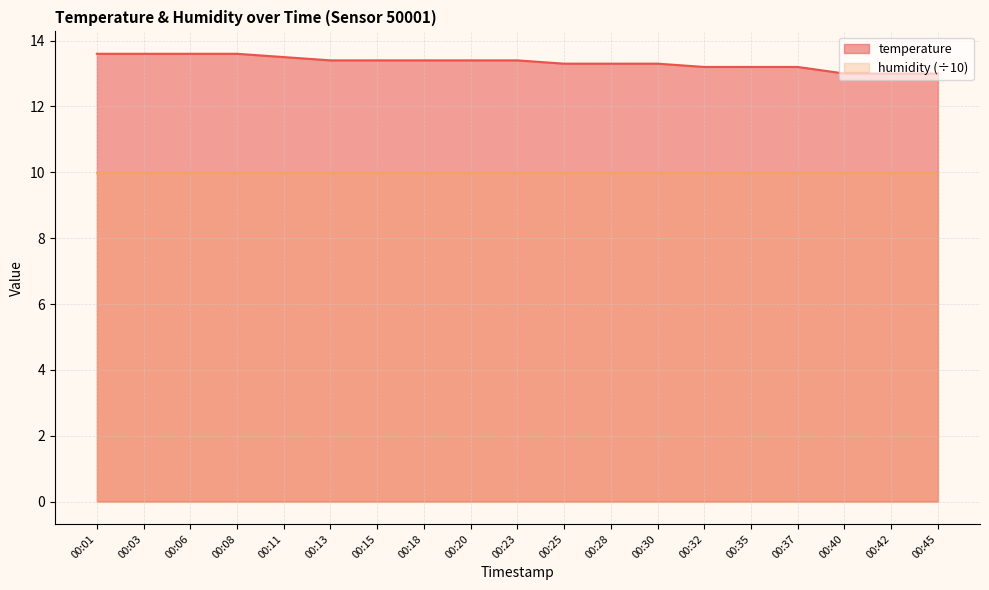

True or false: the data shows 13.2 at 00:32.

True